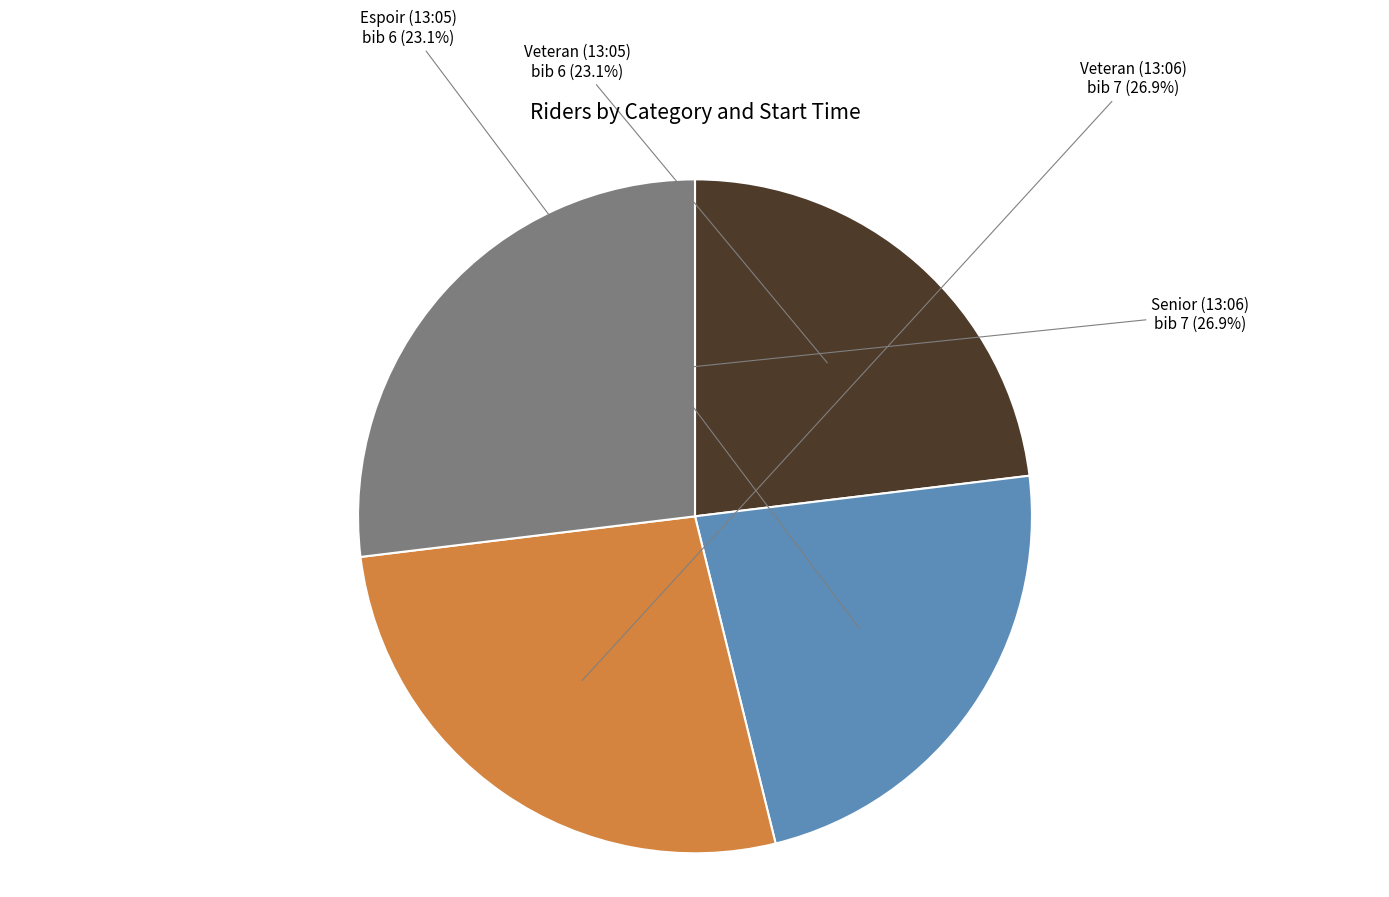

Combined, what portion of the pie is Veteran (13:06) and Veteran (13:05)?

50.0%